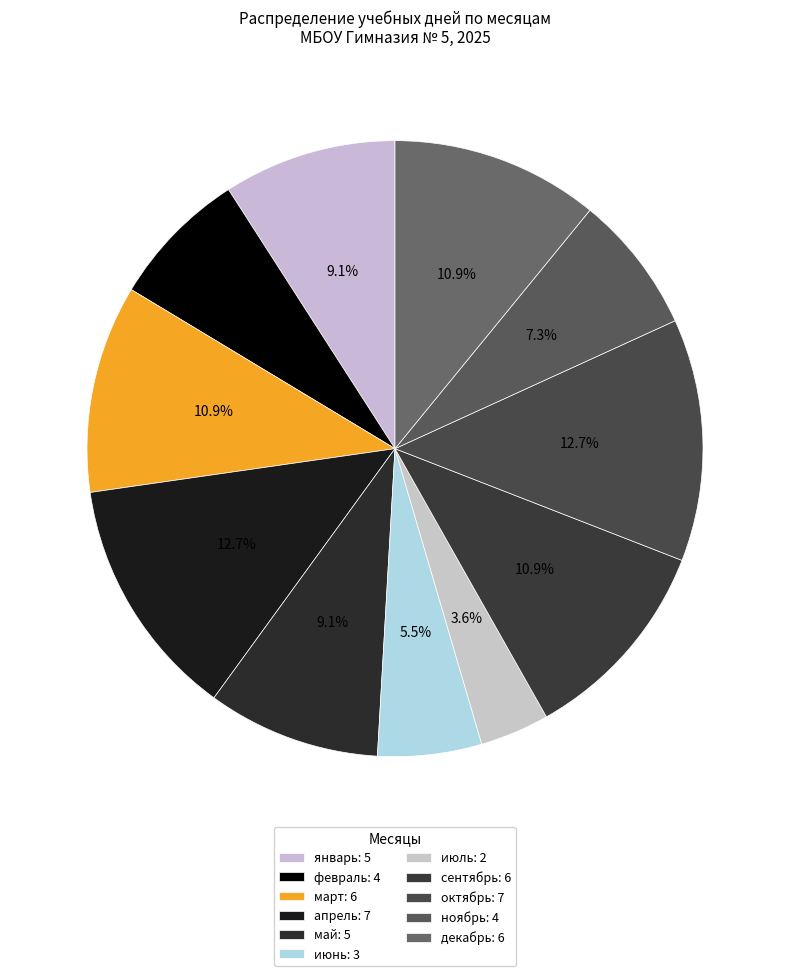

What percentage is the сентябрь slice, to the nearest percent?

11%